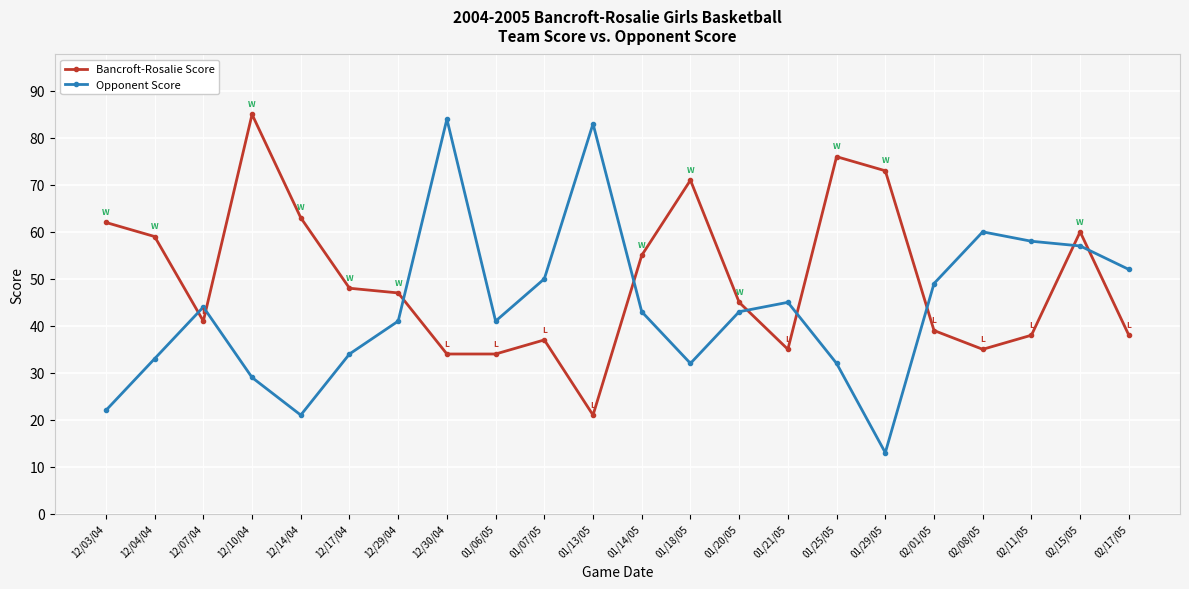

True or false: Opponent Score has a value of 61 at 12/07/04.

False